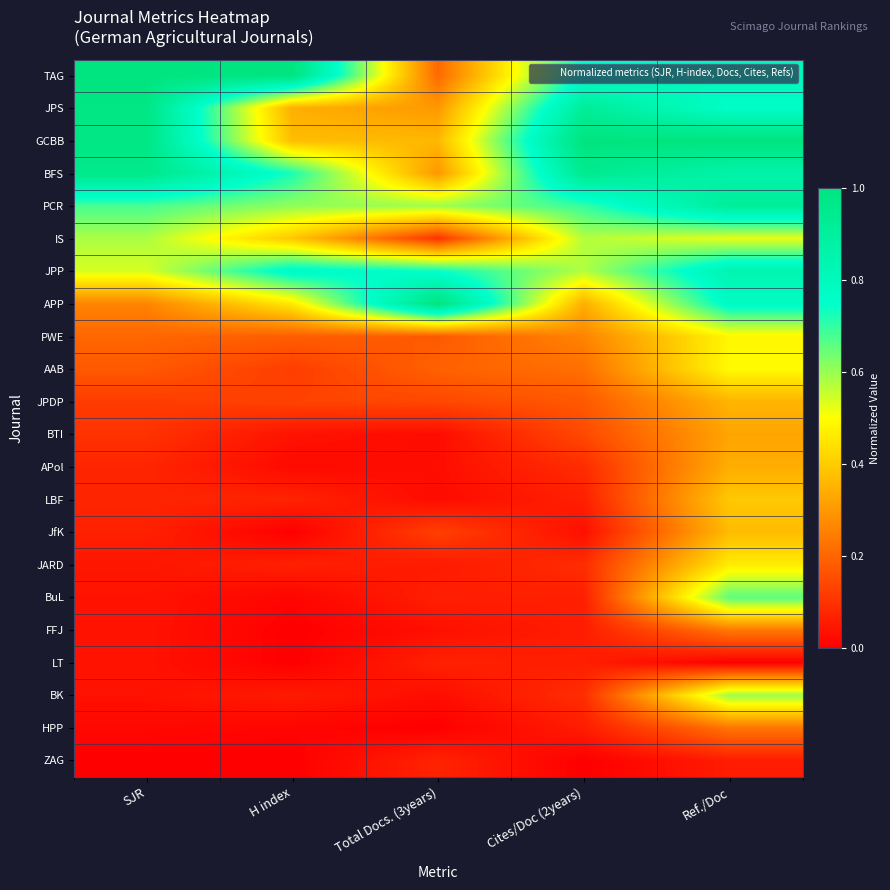

What is the total value across all series at Total Docs. (3years)?

4.6